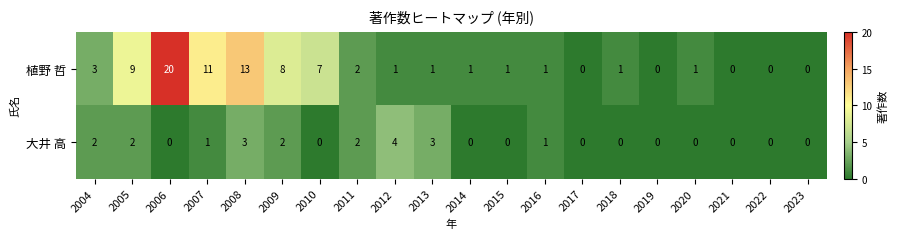

The 大井 高 series shows 3 at 2015. True or false?

False